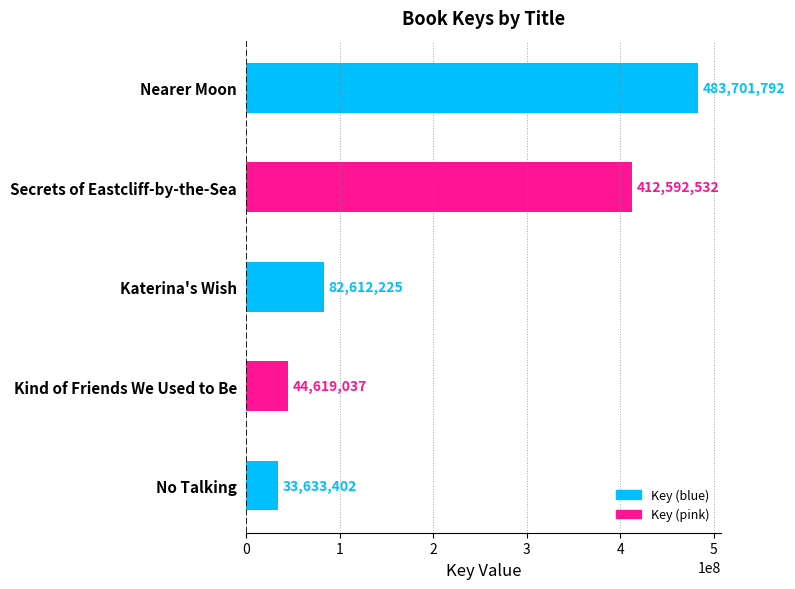

True or false: the data shows 849058788 at Nearer Moon.

False